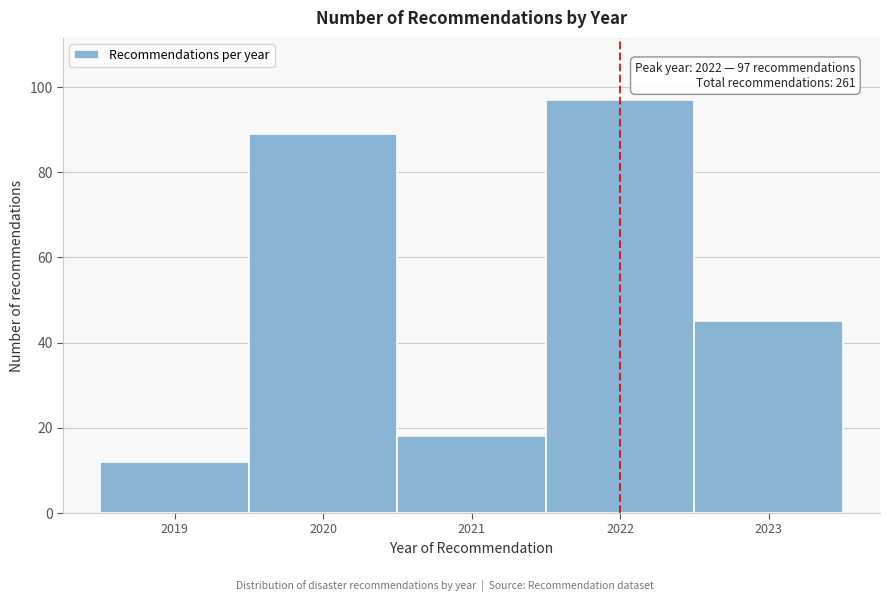

Over which range of the x-axis is the bar tallest?

2021.5 to 2022.5